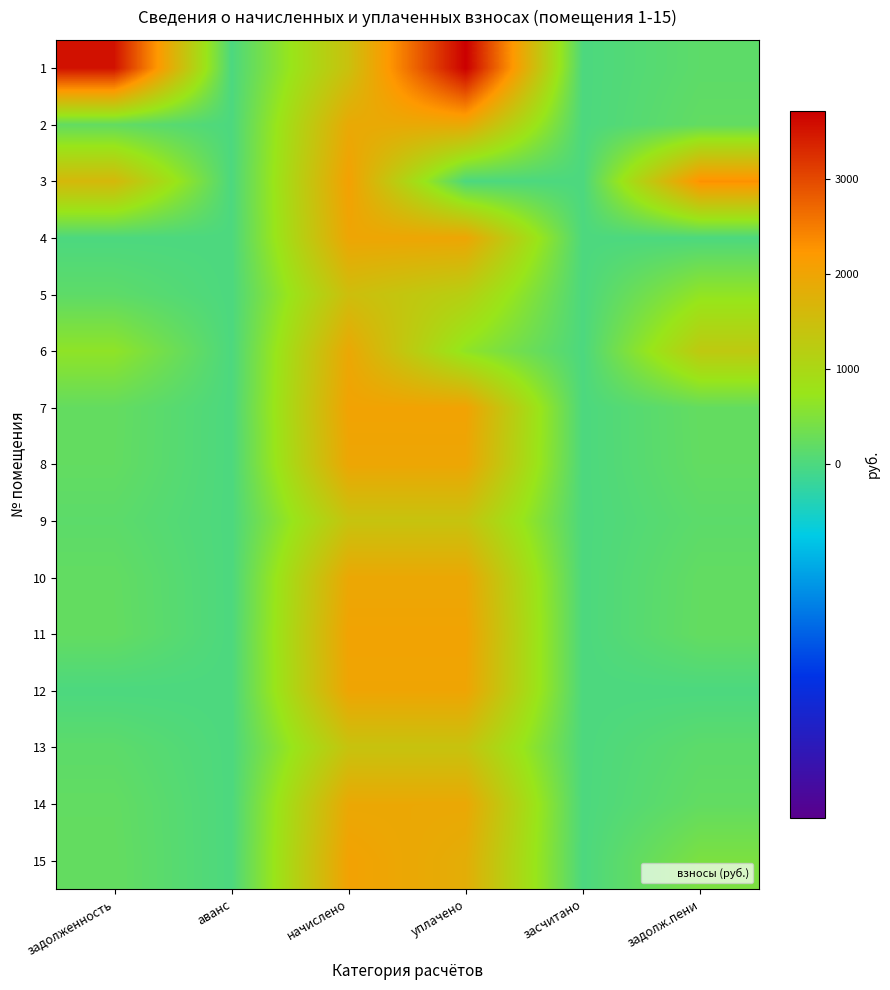

How many distinct data groups are displayed?

15